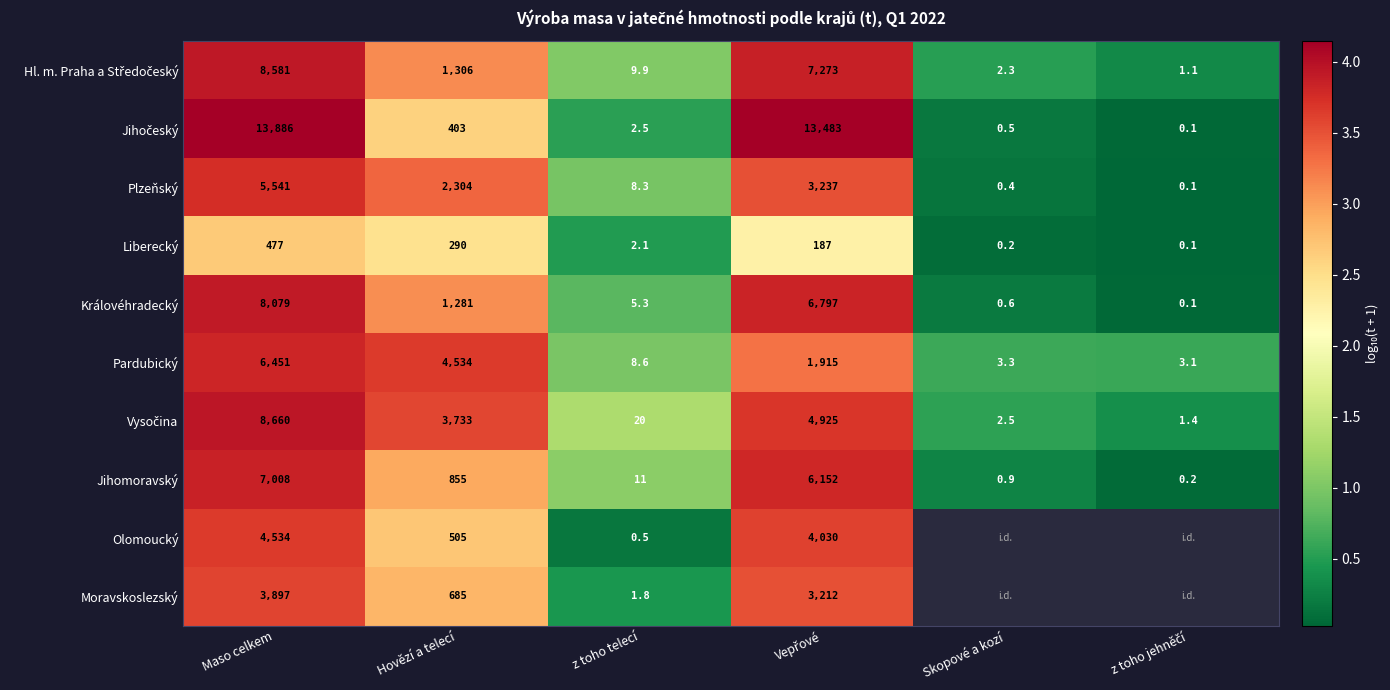

At which label is Plzeňský closest to 2770?

Hovězí a telecí